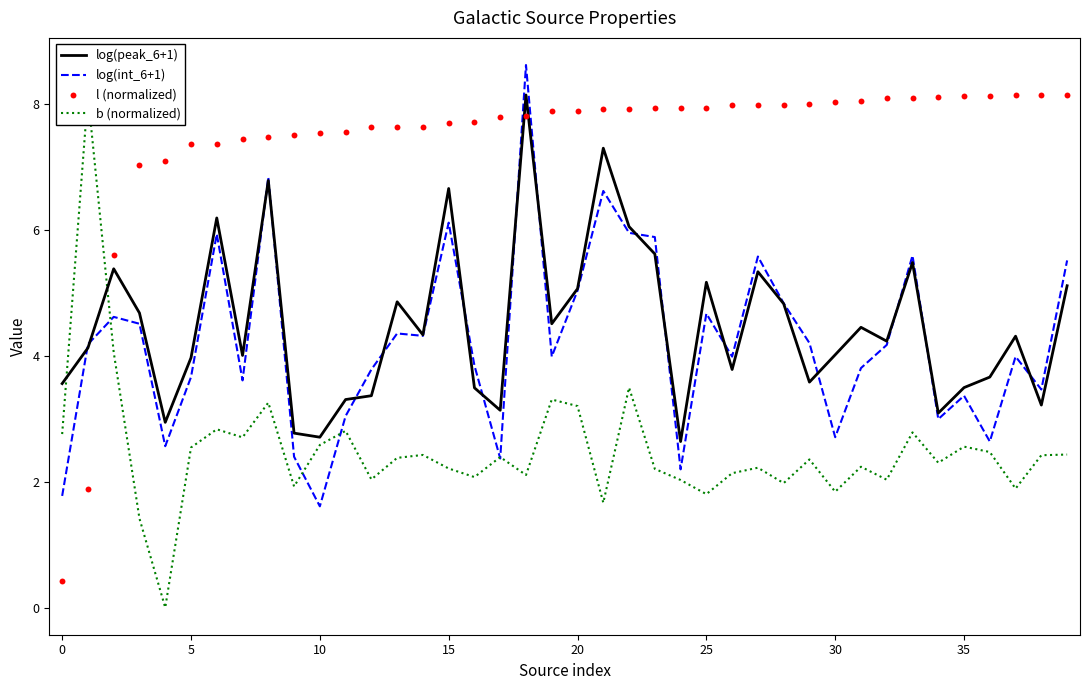

Which series has the largest Y range (max minus min)?

b (normalized)